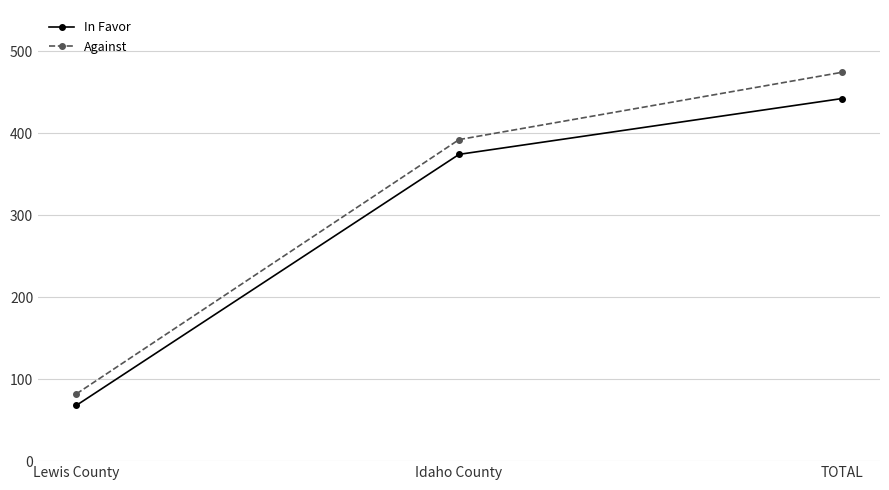

How many categories are shown in the chart?

3